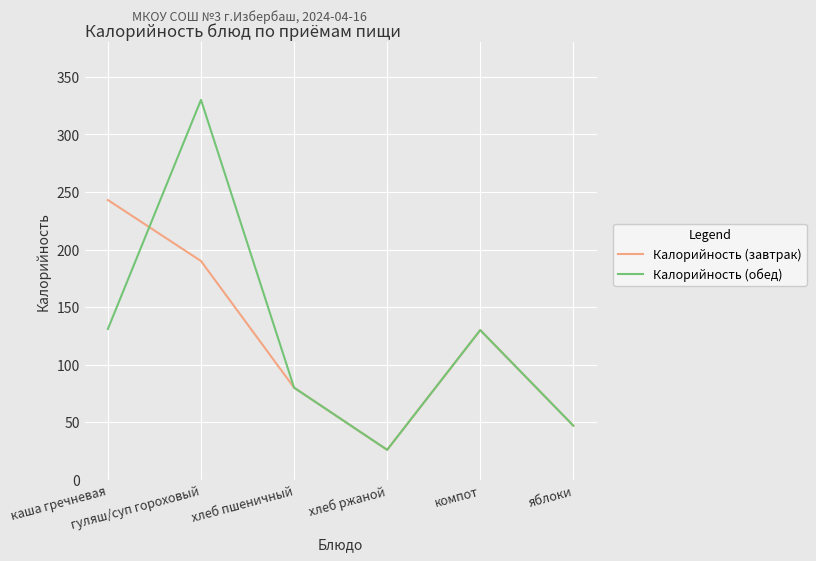

True or false: Калорийность (обед) and Калорийность (завтрак) cross at least once.

True